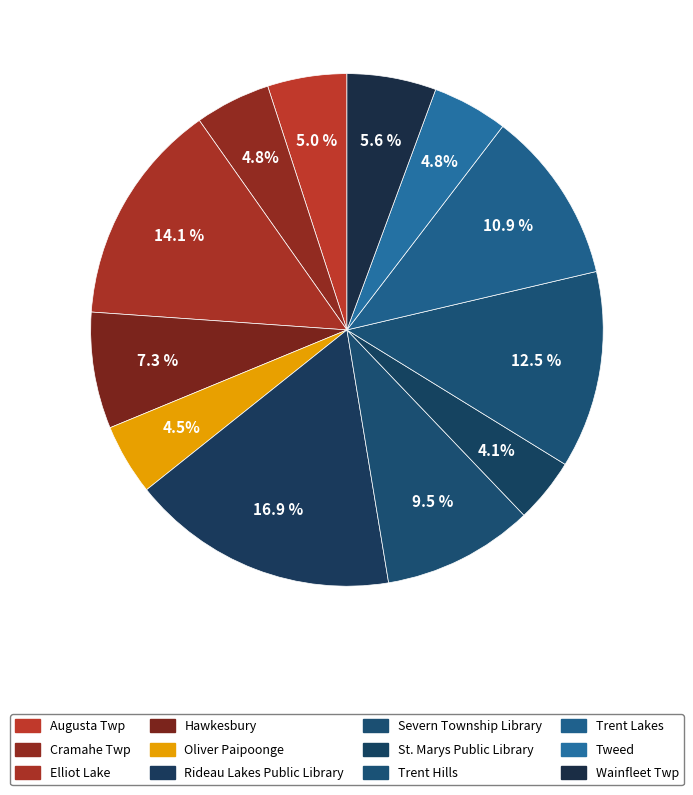

Which category has the biggest portion of the pie?

Rideau Lakes Public Library